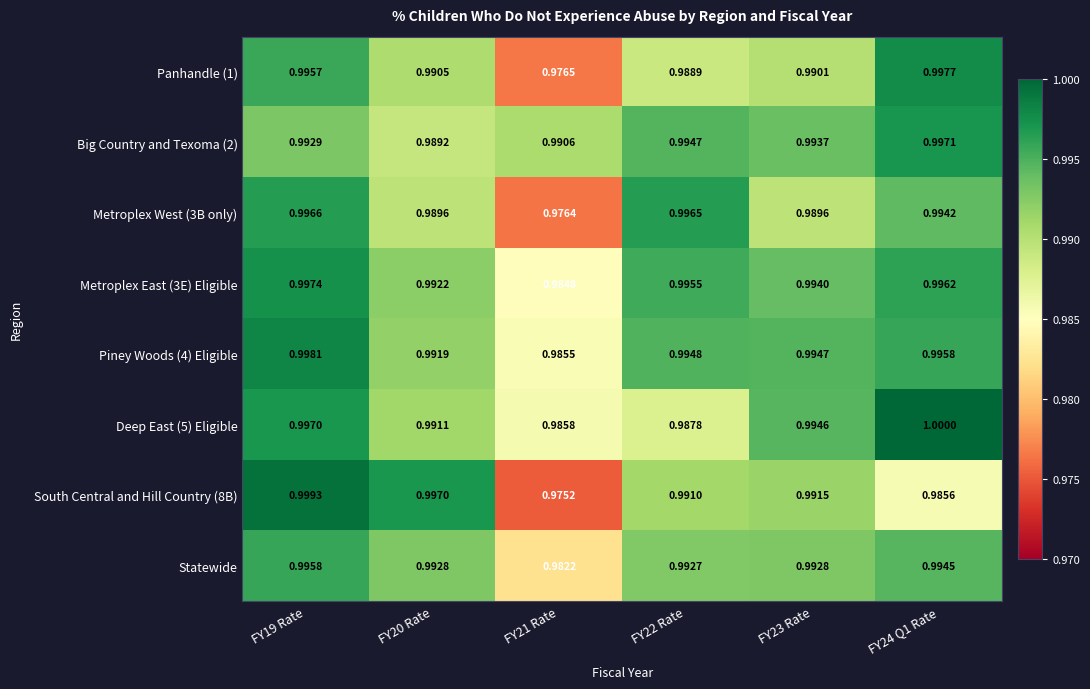

List the series in order of their peak value, lowest first.

Statewide, Metroplex West (3B only), Big Country and Texoma (2), Metroplex East (3E) Eligible, Panhandle (1), Piney Woods (4) Eligible, South Central and Hill Country (8B), Deep East (5) Eligible